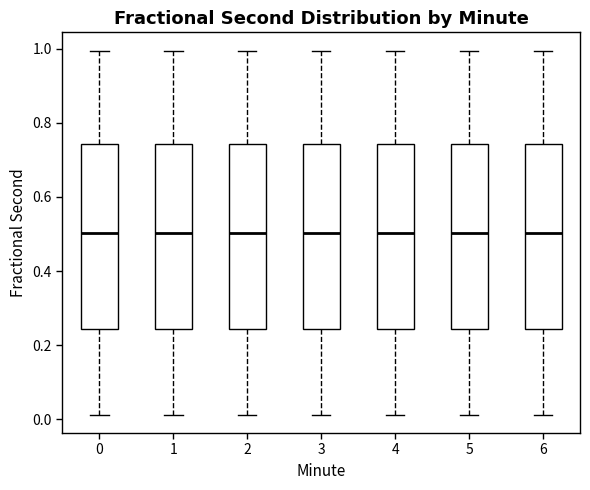

Where does the median line of the box at x = 6 sit on the y-axis? The values are not printed on the chart, so give them approximately, as read against the axis.

0.50